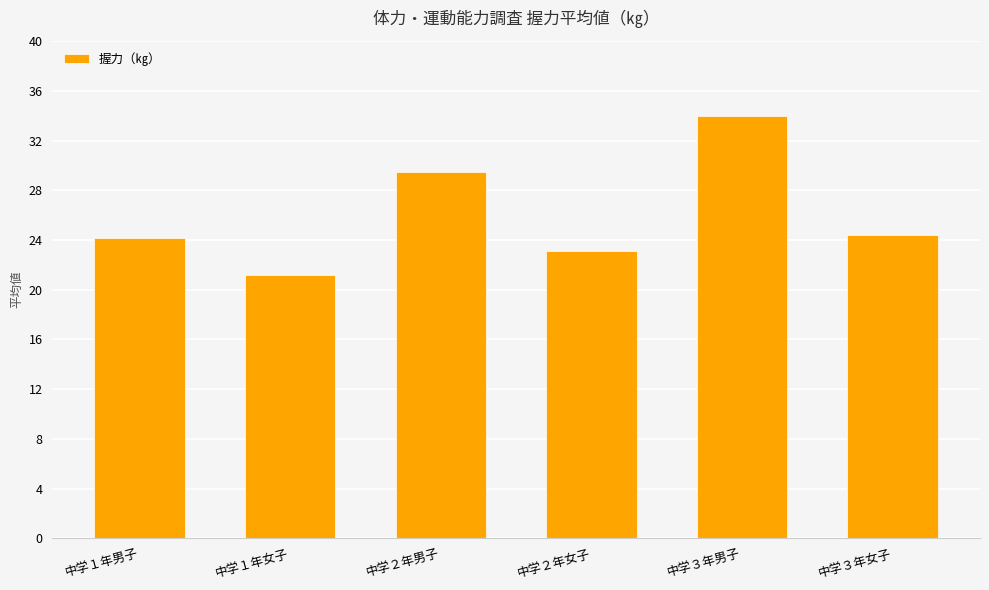

The chart shows a value of 23.1 at 中学２年女子. True or false?

True